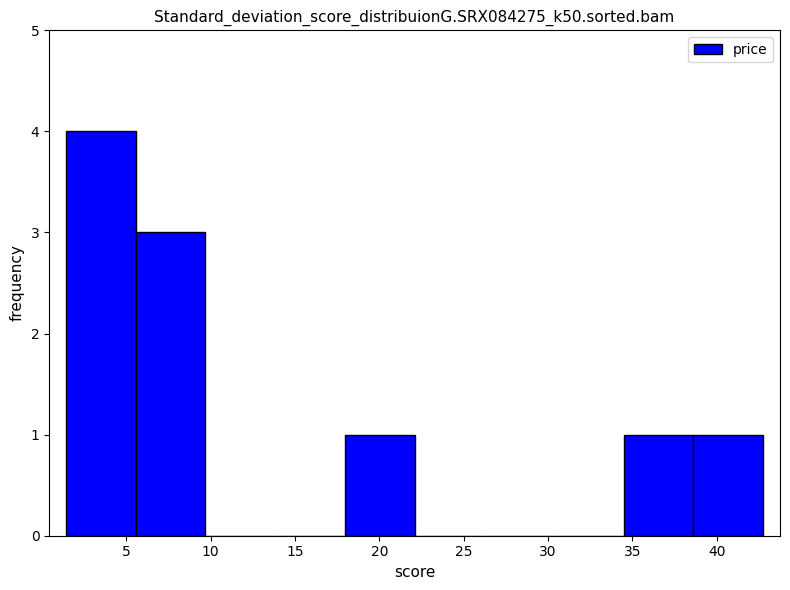

What is the height of the bar covering 18.0 to 22.0 on the x-axis? Neither the bar edges nor the heights are printed on the chart, so give them approximately, as read against the axes.

1